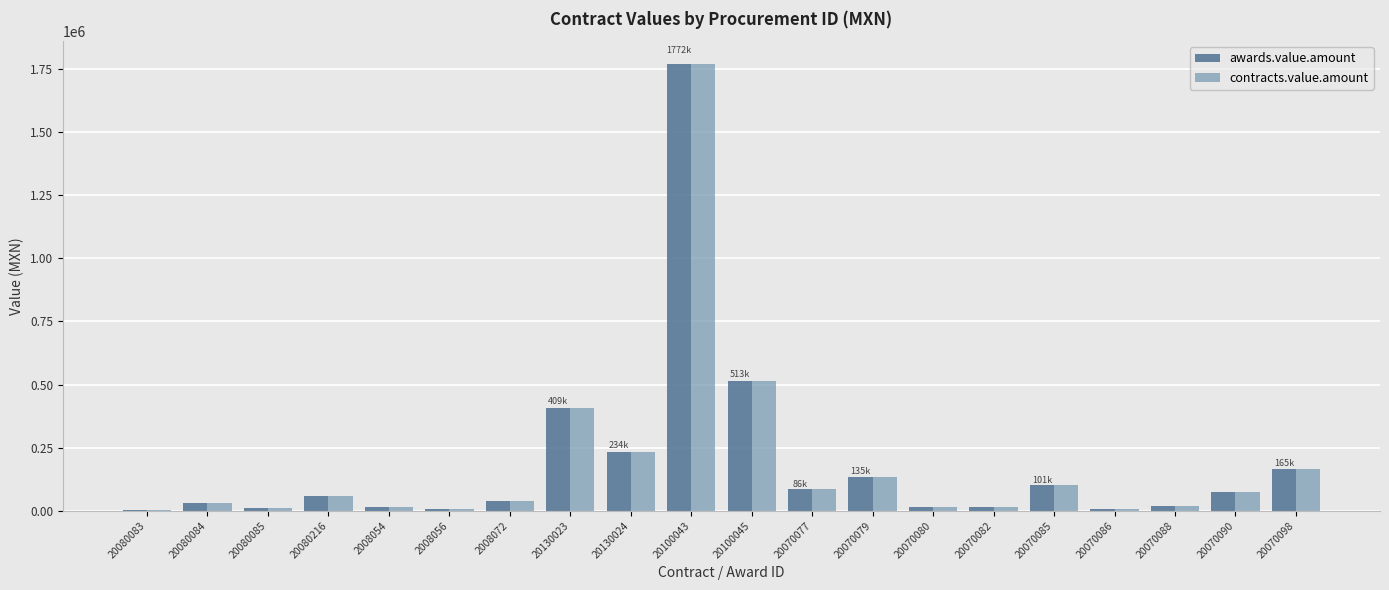

What is the sum of all contracts.value.amount values?

3702708.0